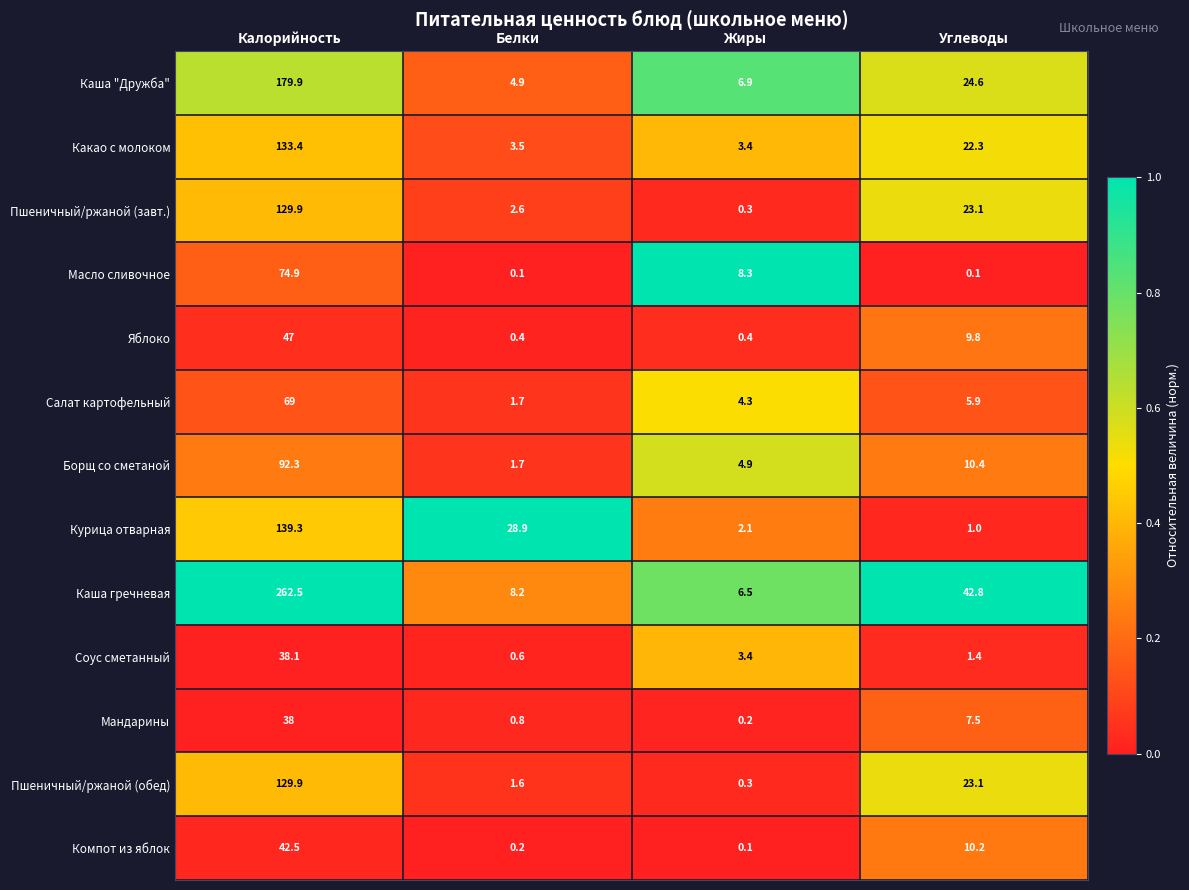

At which label does Компот из яблок reach its peak?

Калорийность